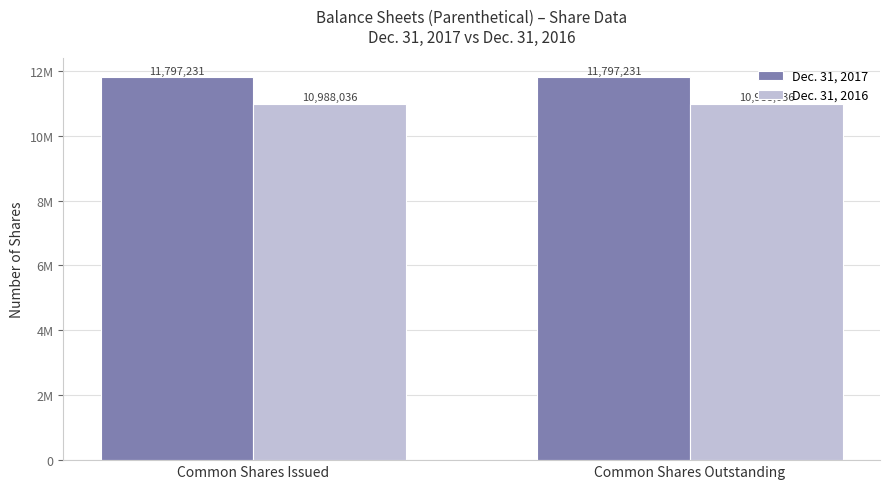

Is it true that Dec. 31, 2016 equals 14474816 at Common Shares Outstanding?

False